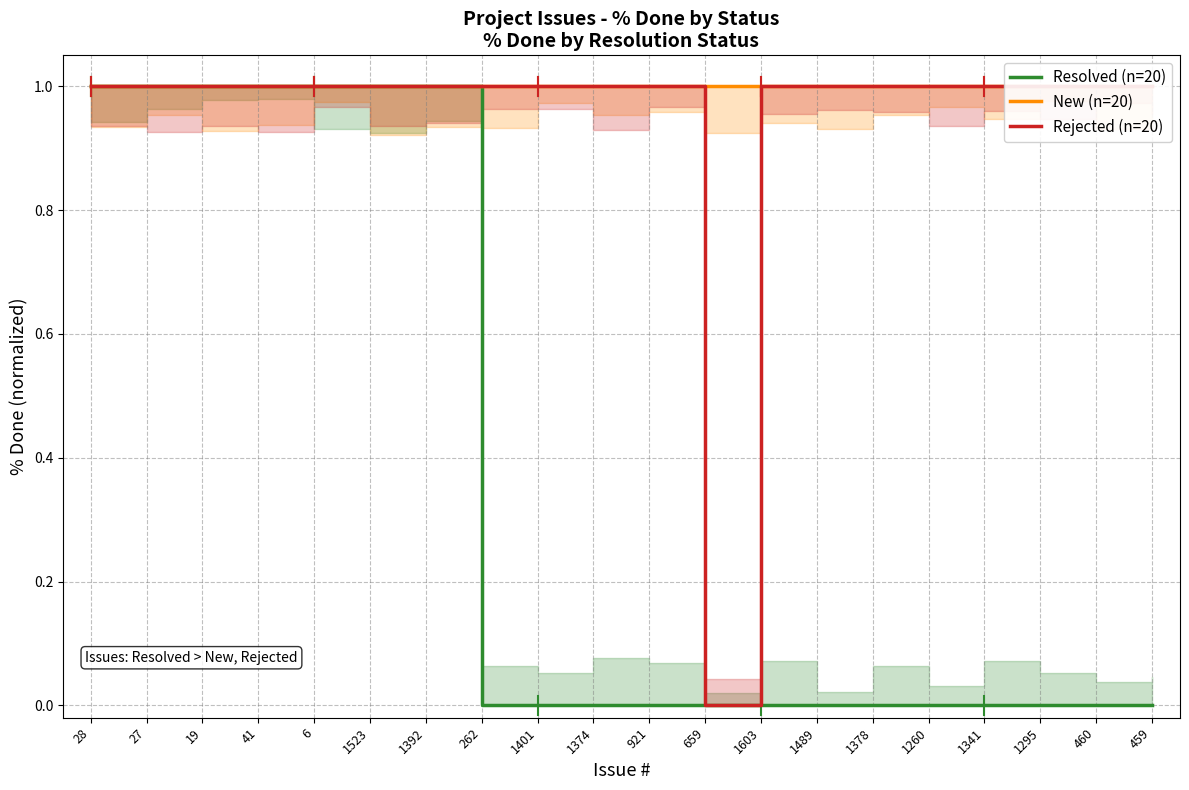

What is the total value across all series at 1392?

3